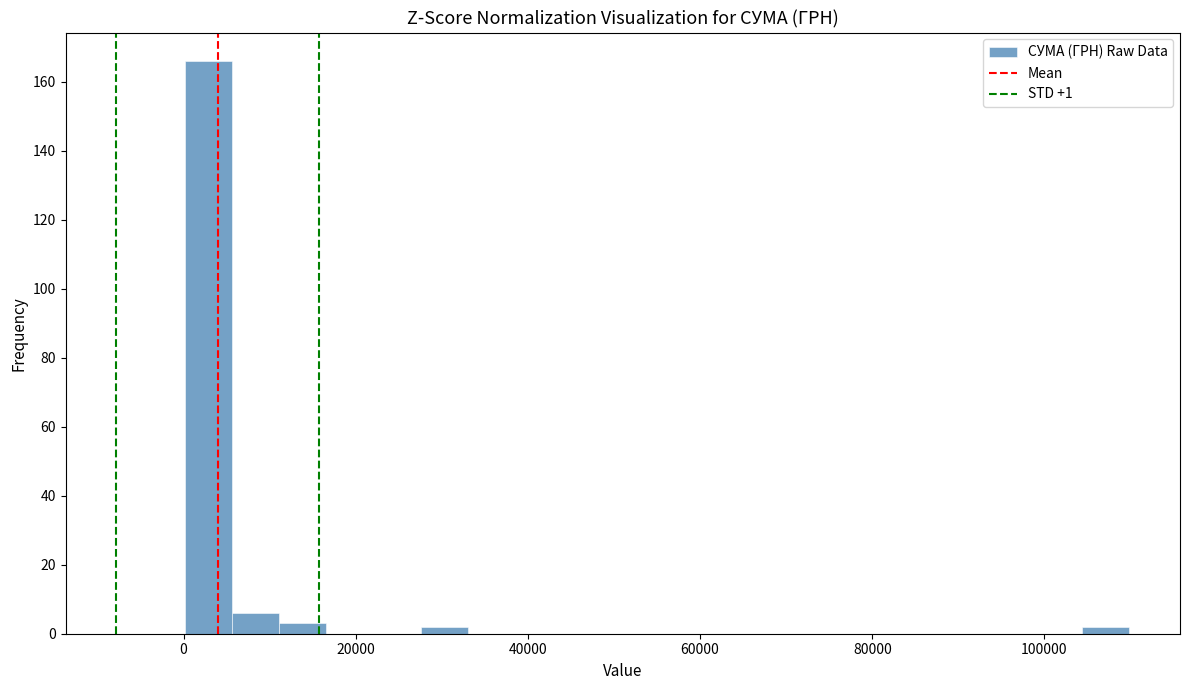

Read against the x-axis, roughly where is the centre of the tallest bar?

2000